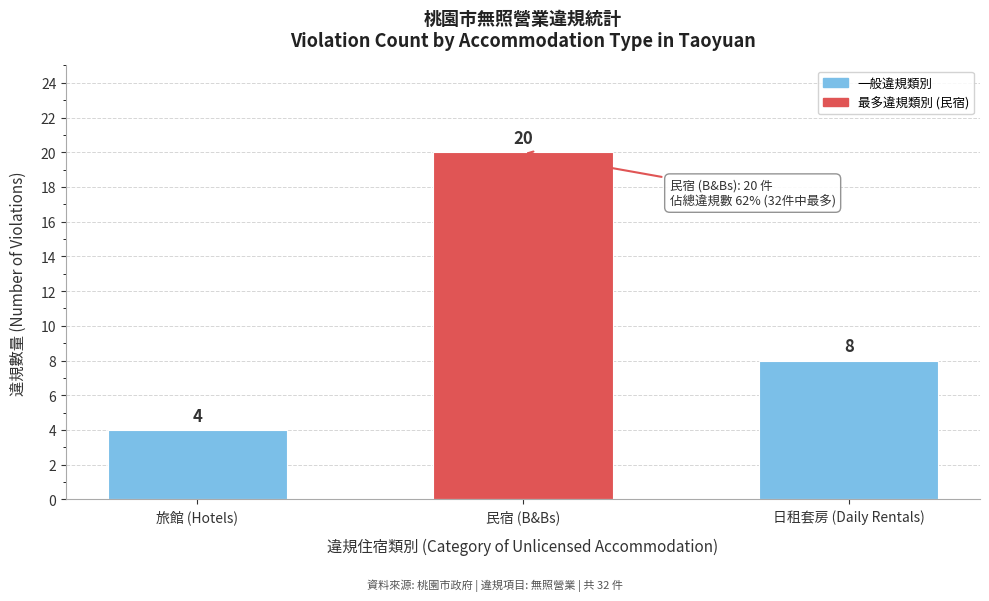

Reading right to left, what are all the values shown in this chart?

8	20	4